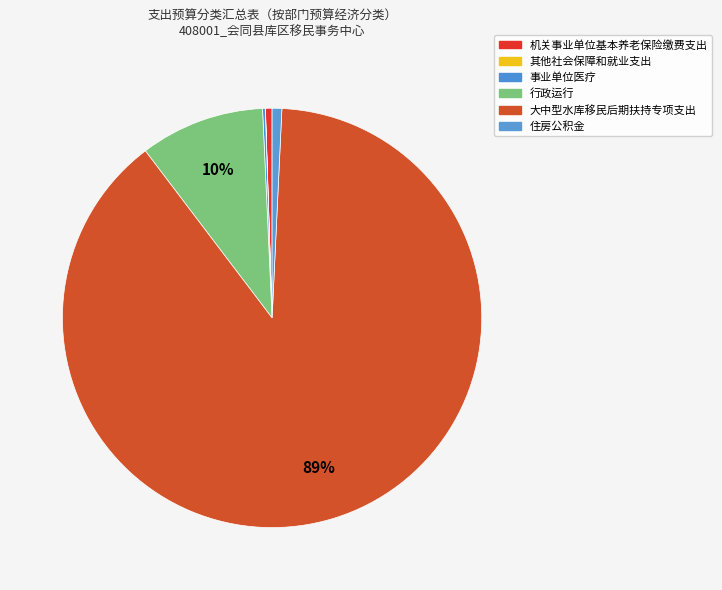

Between 机关事业单位基本养老保险缴费支出 and 其他社会保障和就业支出, which is larger?

机关事业单位基本养老保险缴费支出